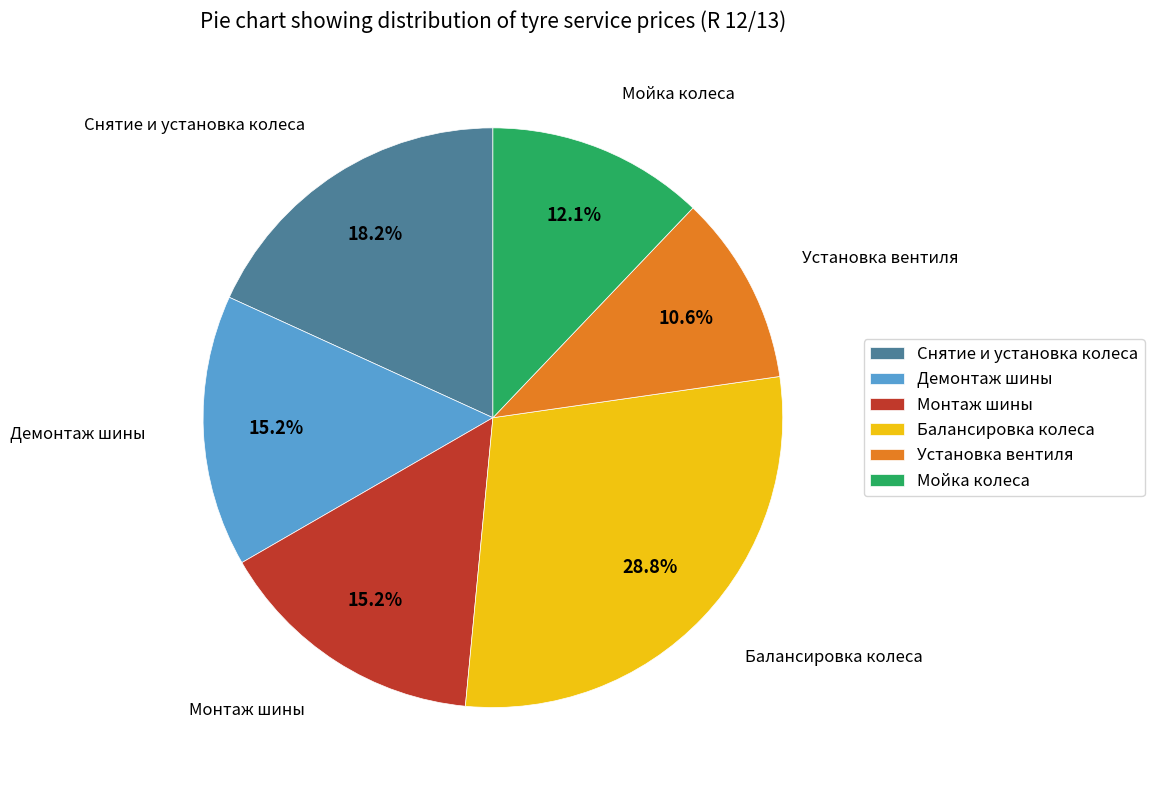

Between Балансировка колеса and Установка вентиля, which is larger?

Балансировка колеса